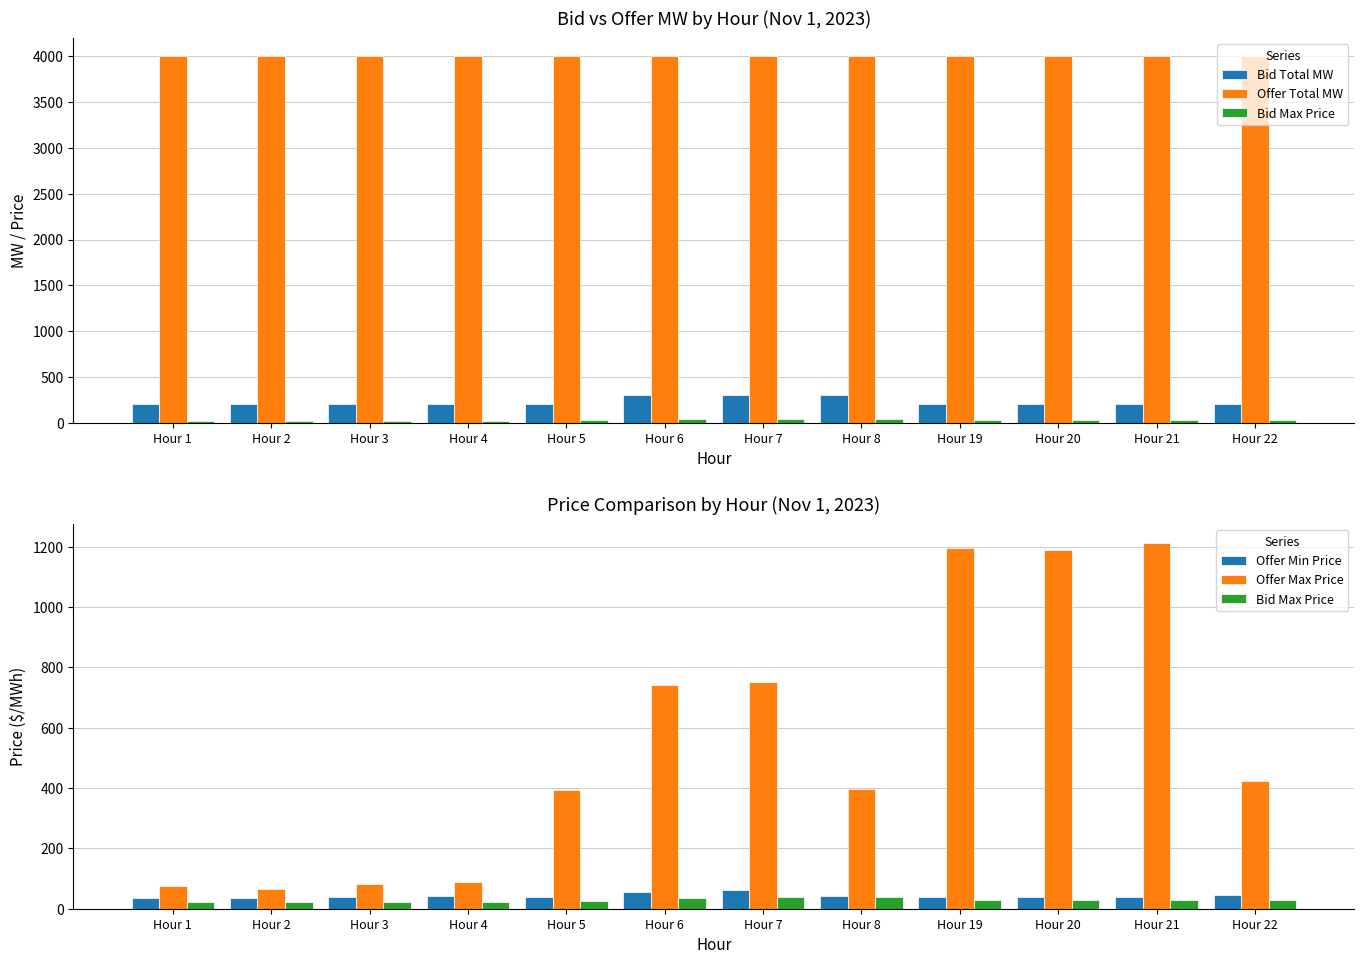

Read the Bid Max Price value at Hour 19.

28.0